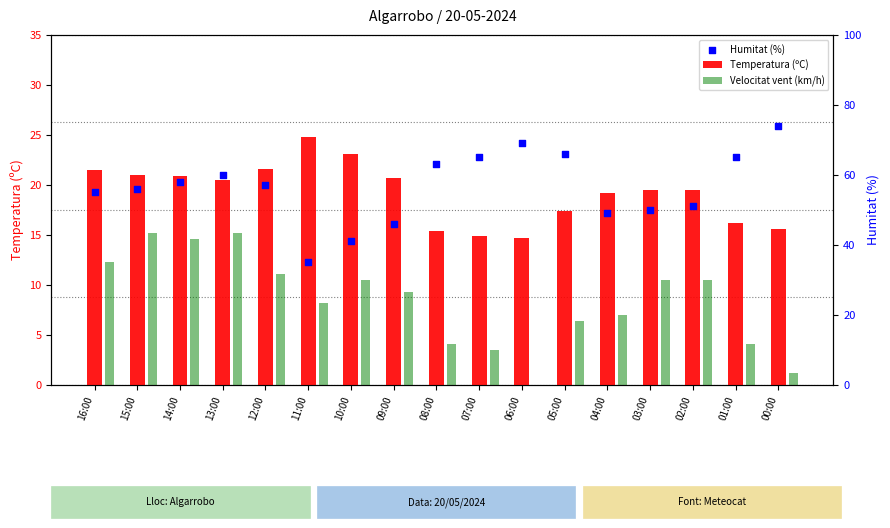

Which series contains the highest Y value?

Humitat (%)